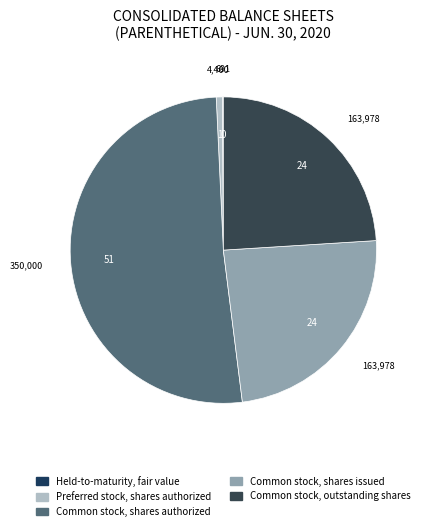

What percentage do Common stock, shares issued and Preferred stock, shares authorized together represent?

24.7%